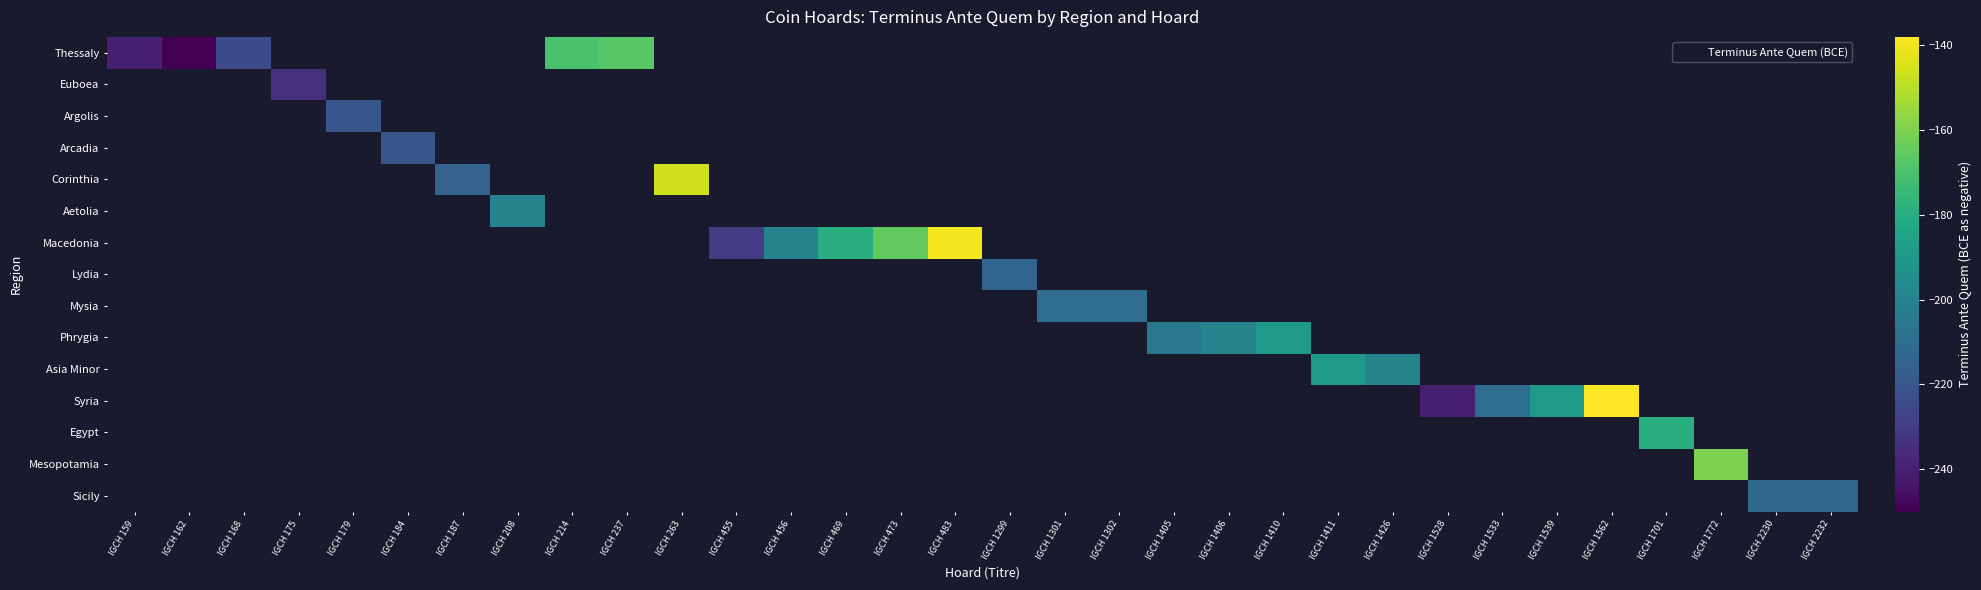

At which category does the chart reach its minimum across all series?

IGCH 162